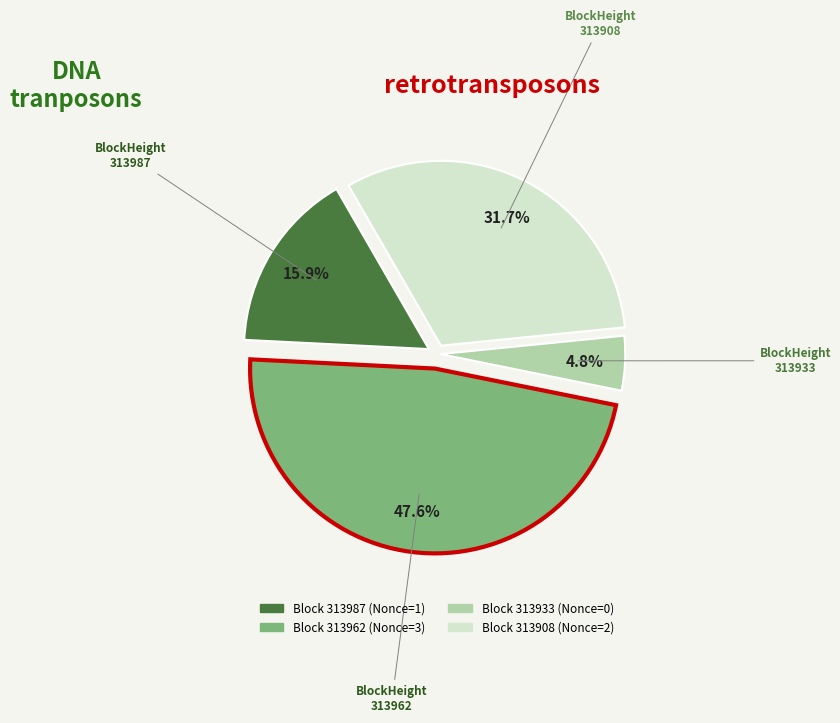

Is there any slice that represents more than half of the pie?

No